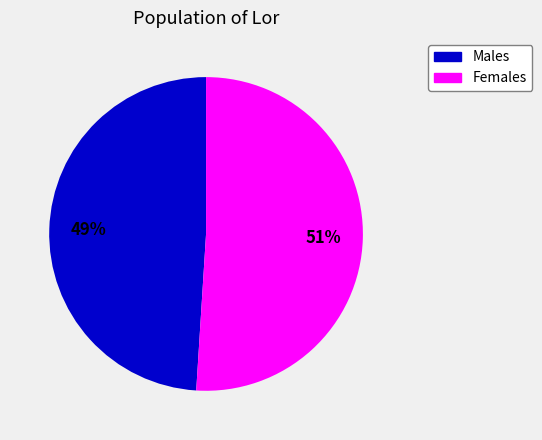

Does any single category account for the majority?

Yes